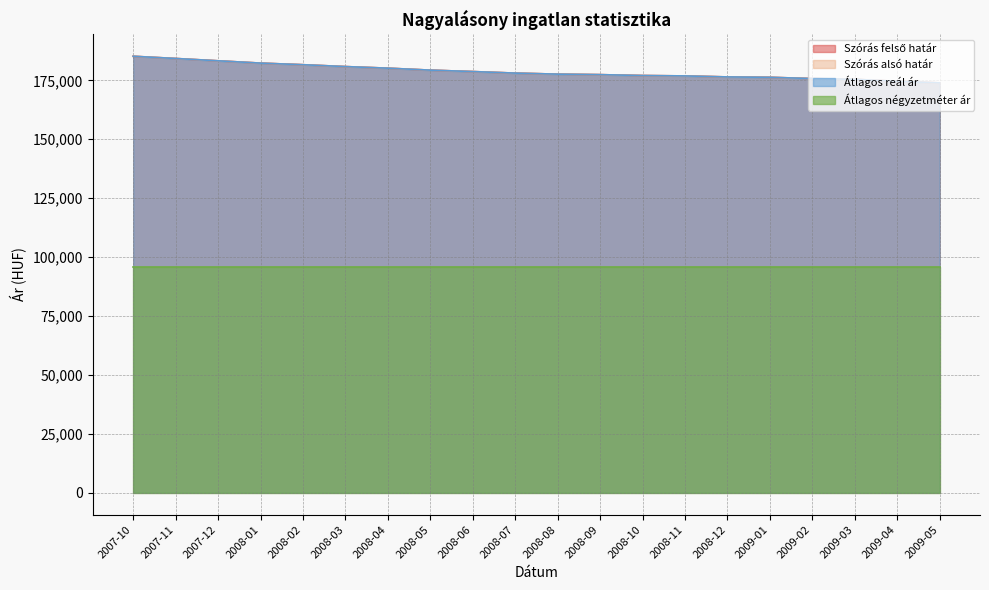

List the labels in order of Szórás felső határ value, smallest first.

2009-05, 2009-04, 2009-03, 2009-02, 2009-01, 2008-12, 2008-11, 2008-10, 2008-09, 2008-08, 2008-07, 2008-06, 2008-05, 2008-04, 2008-03, 2008-02, 2008-01, 2007-12, 2007-11, 2007-10